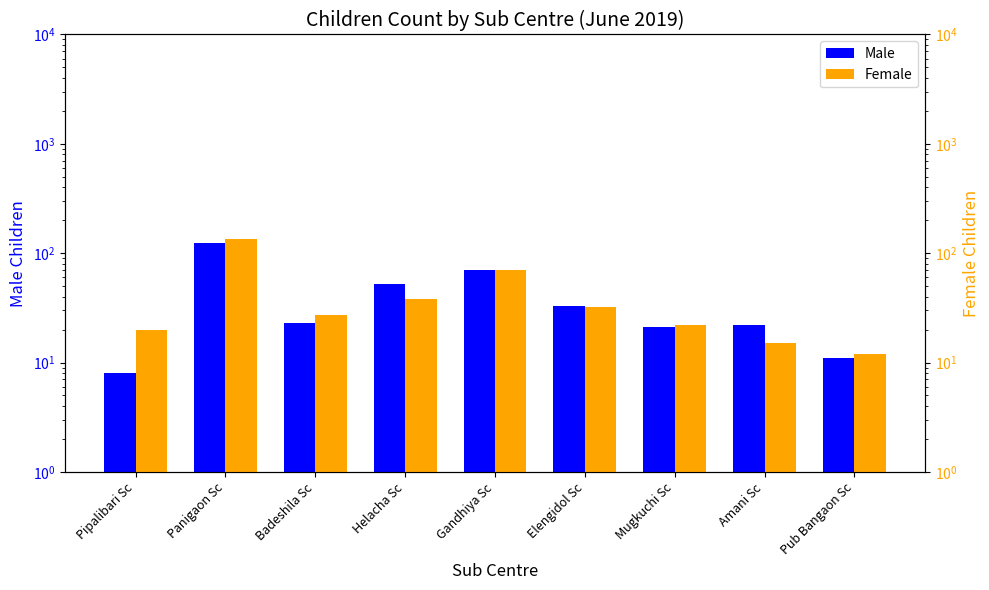

The Female series shows 12 at Mugkuchi Sc. True or false?

False